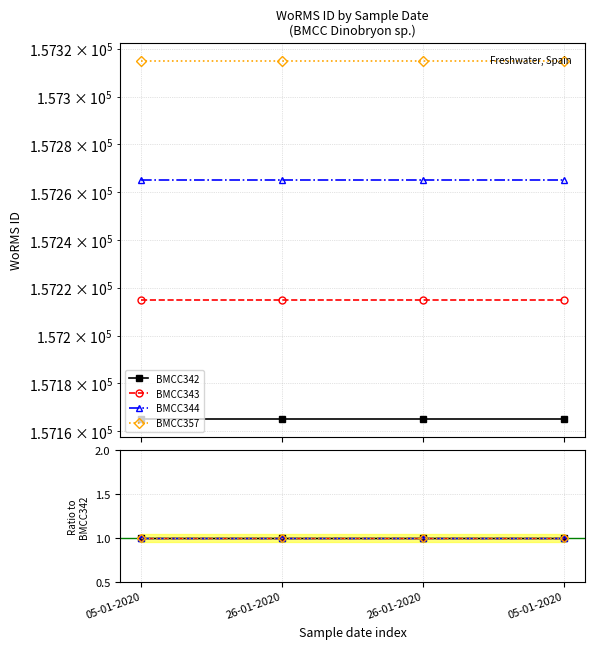

True or false: BMCC357 and BMCC343 intersect in this chart.

False